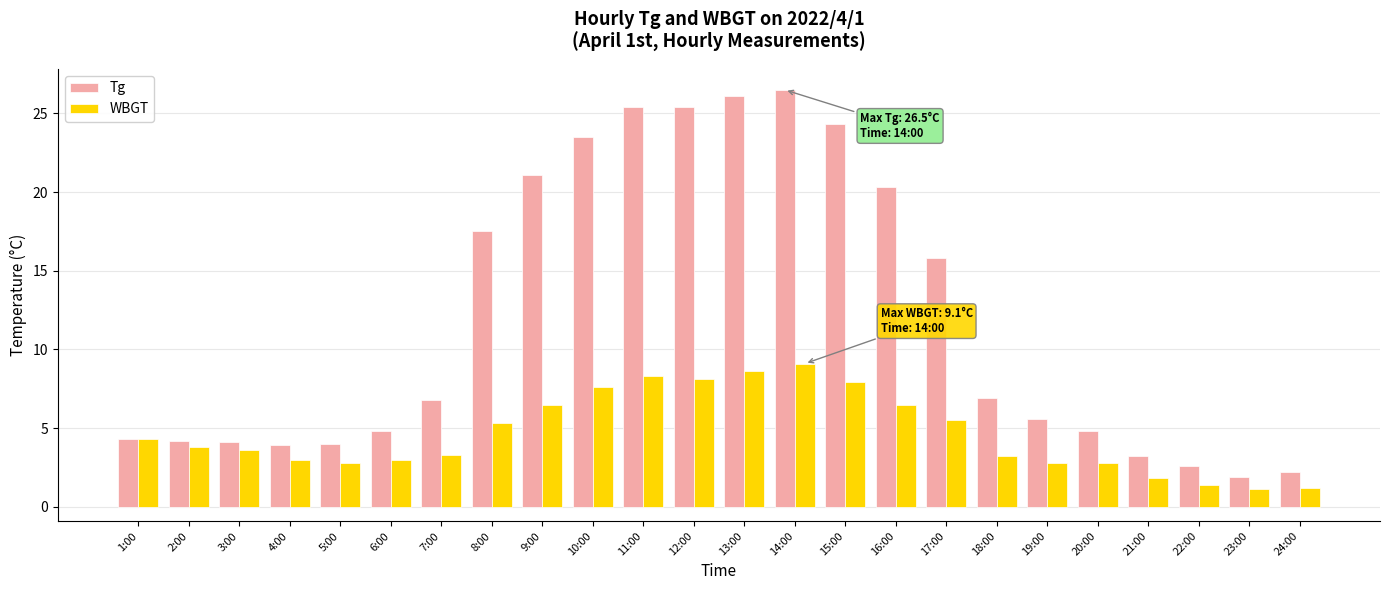

Are the bars grouped side by side (vs. stacked)?

Yes